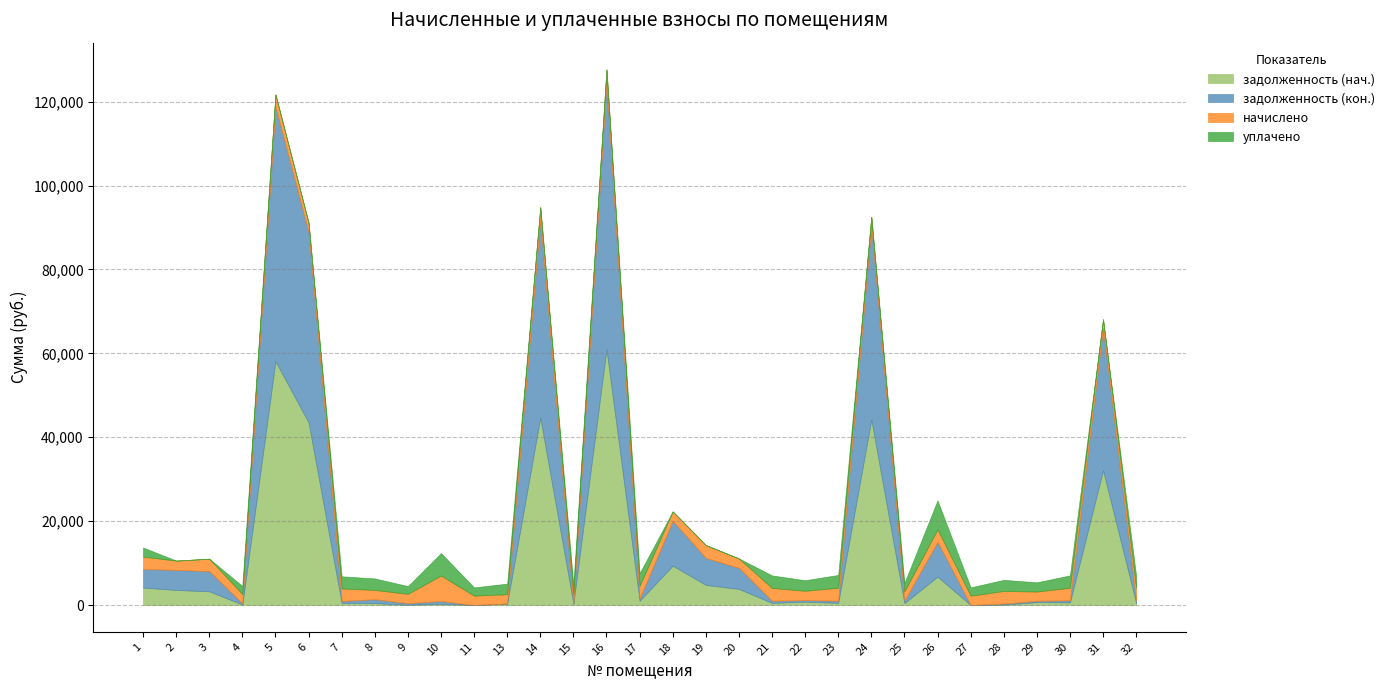

Which category has the lowest value in the задолженность (нач.) series?

11